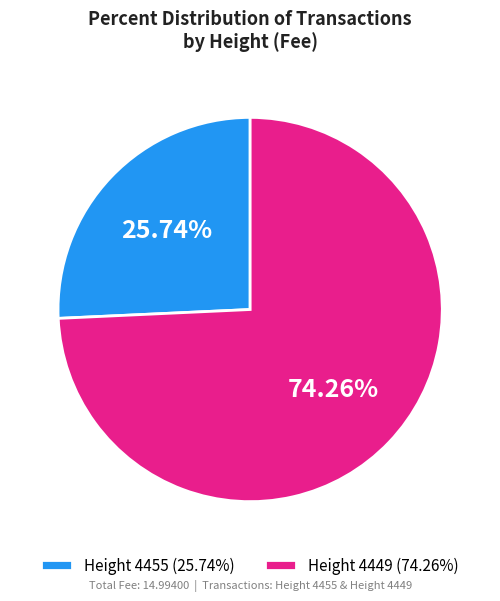

Which slice is the largest?

Height 4449 (74.26%)